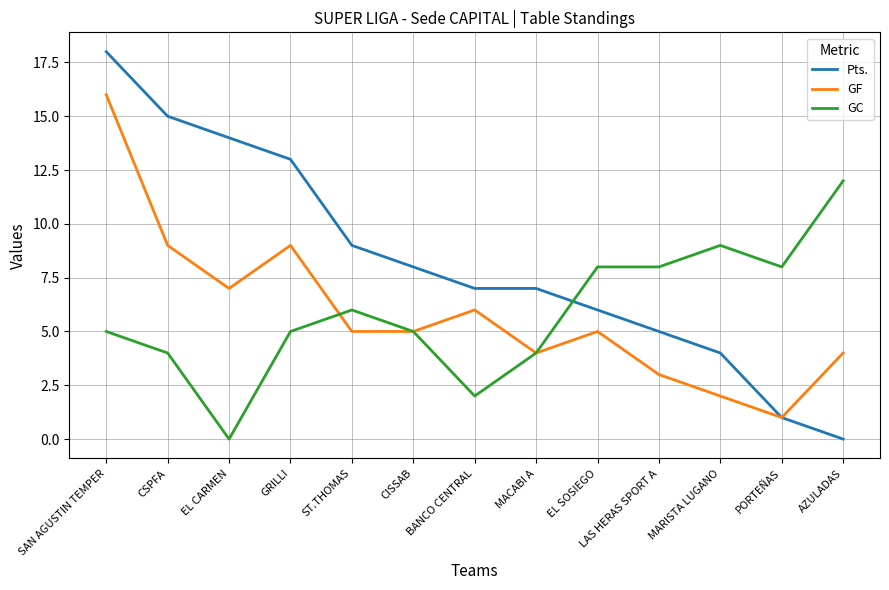

True or false: GC has more than 0 interior local peaks.

True